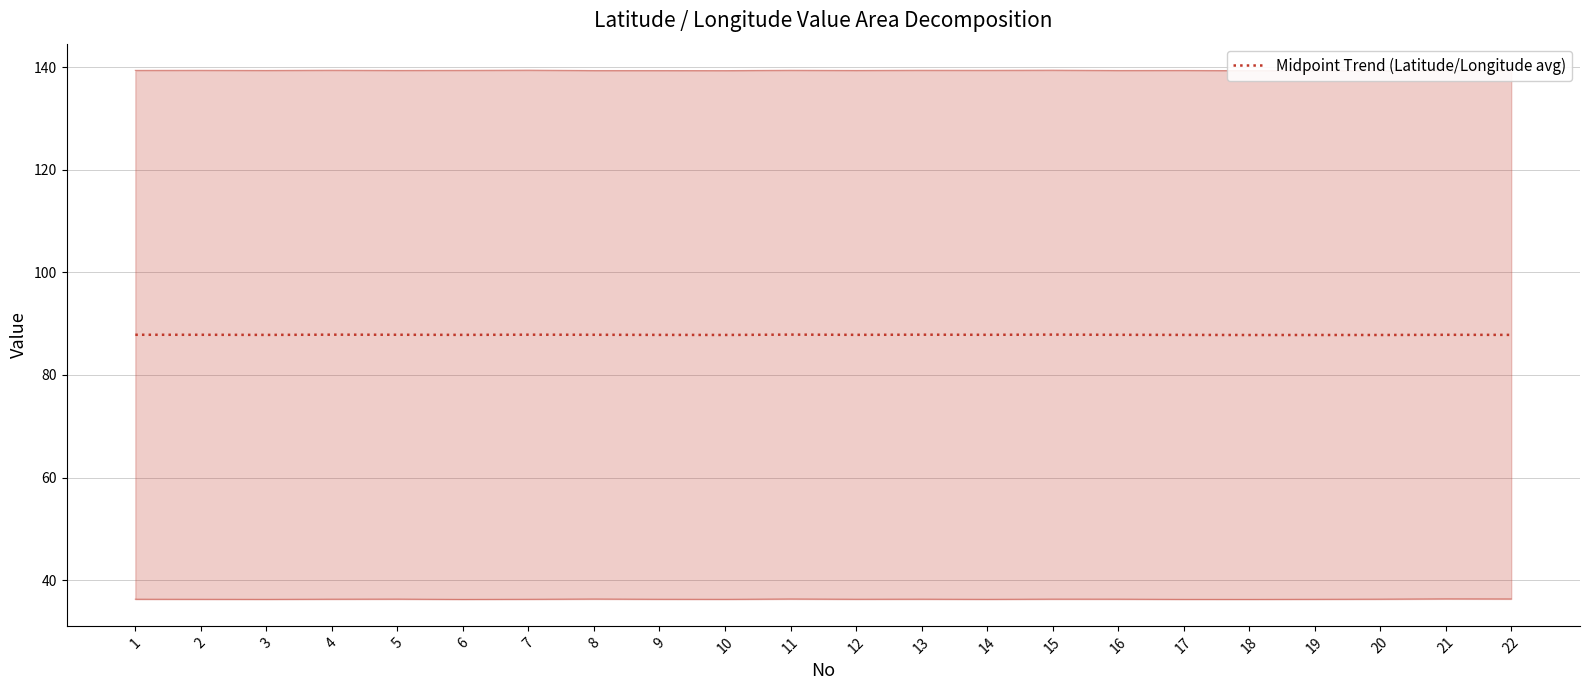

Reading left to right, what are all the values shown in this chart?

87.8	87.8	87.8	87.9	87.8	87.8	87.8	87.8	87.8	87.8	87.9	87.8	87.9	87.8	87.9	87.8	87.8	87.8	87.8	87.8	87.8	87.8